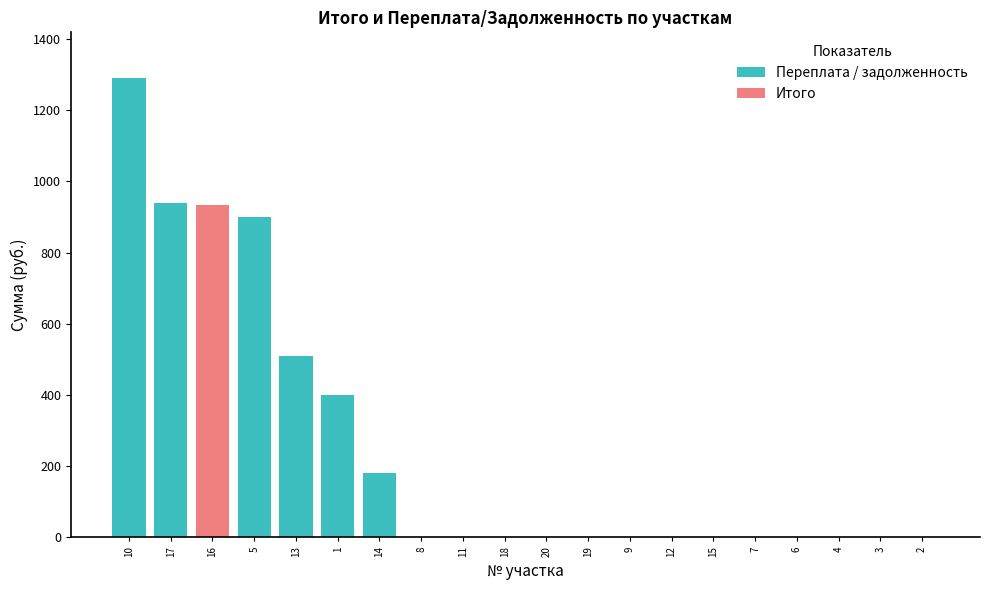

What is the average value of the Переплата / задолженность series?

211.2